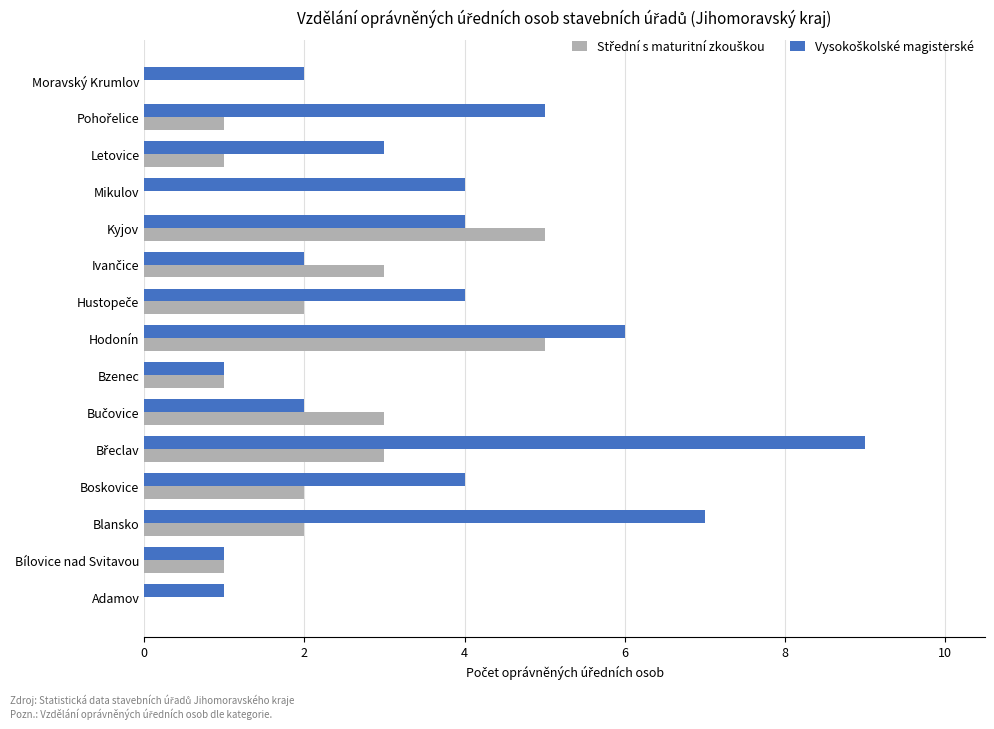

What is the total value across all series at Hodonín?

11